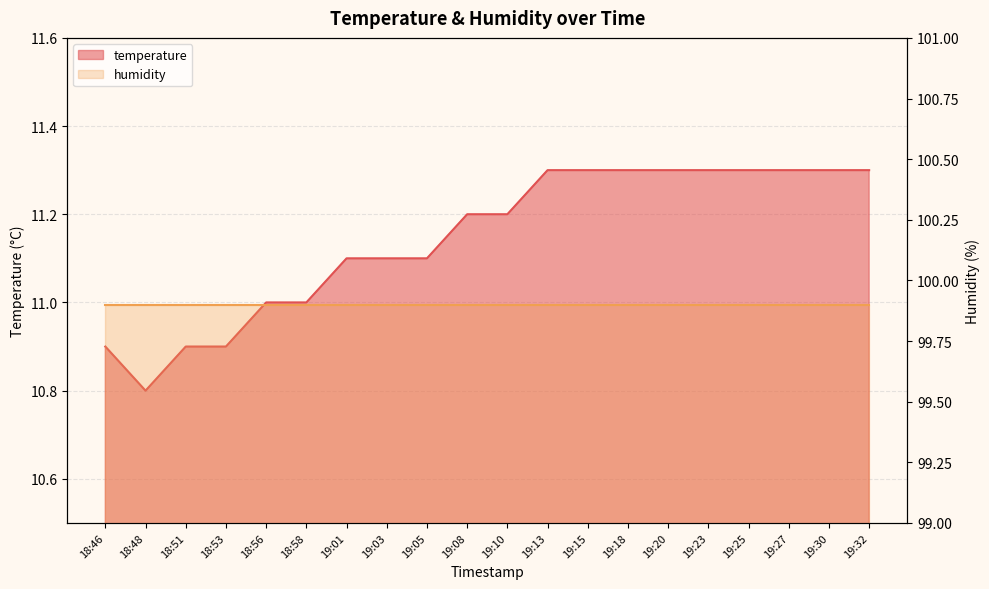

List the labels in order of value, largest first.

19:13, 19:15, 19:18, 19:20, 19:23, 19:25, 19:27, 19:30, 19:32, 19:08, 19:10, 19:01, 19:03, 19:05, 18:56, 18:58, 18:46, 18:51, 18:53, 18:48